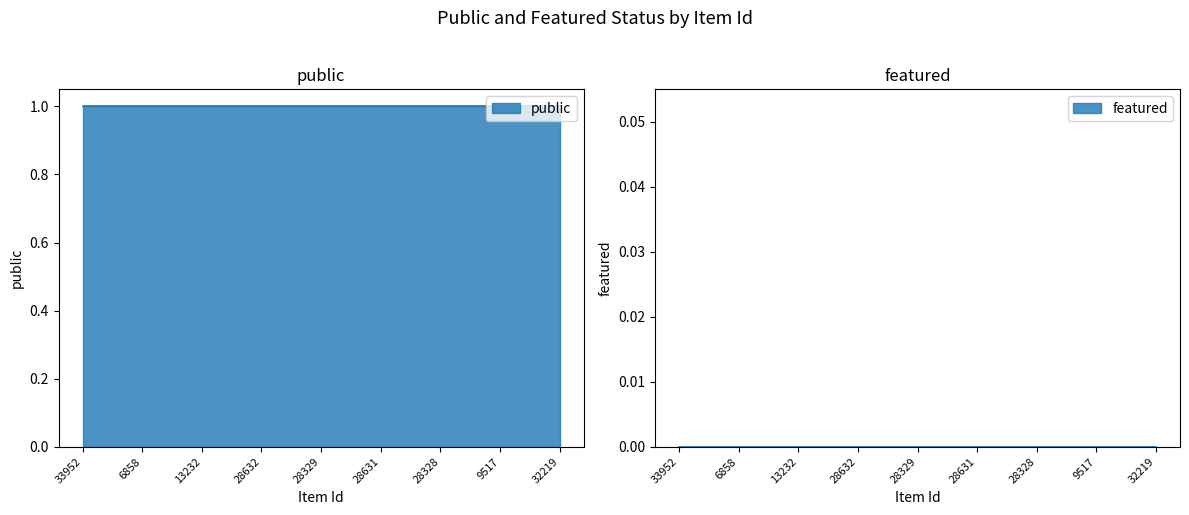

Between 6858 and 32219, which series saw the biggest shift?

public